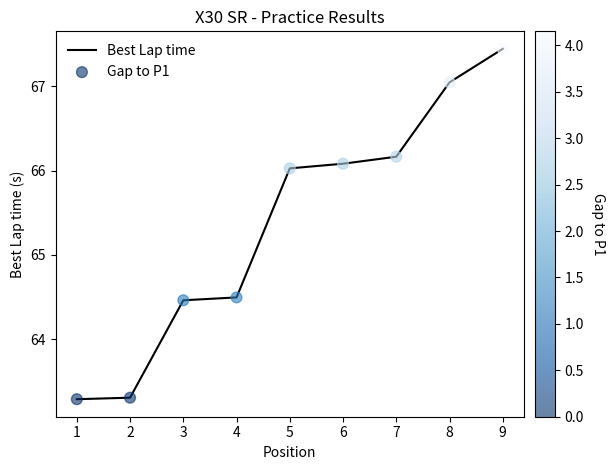

Which label corresponds to the largest value in the chart?

9